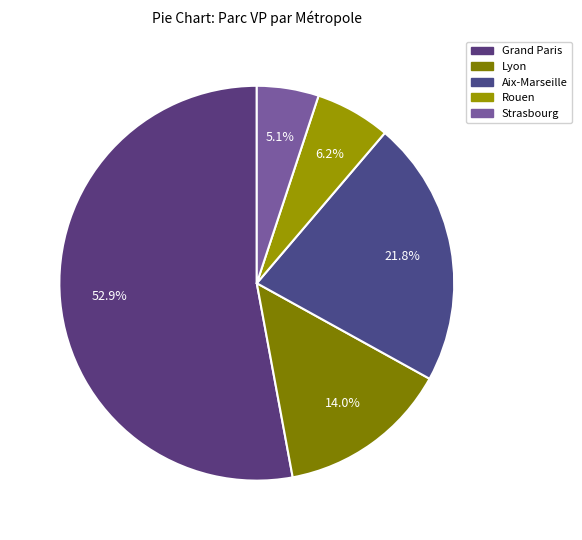

Which category has the smallest portion of the pie?

Eurométropole de Strasbourg